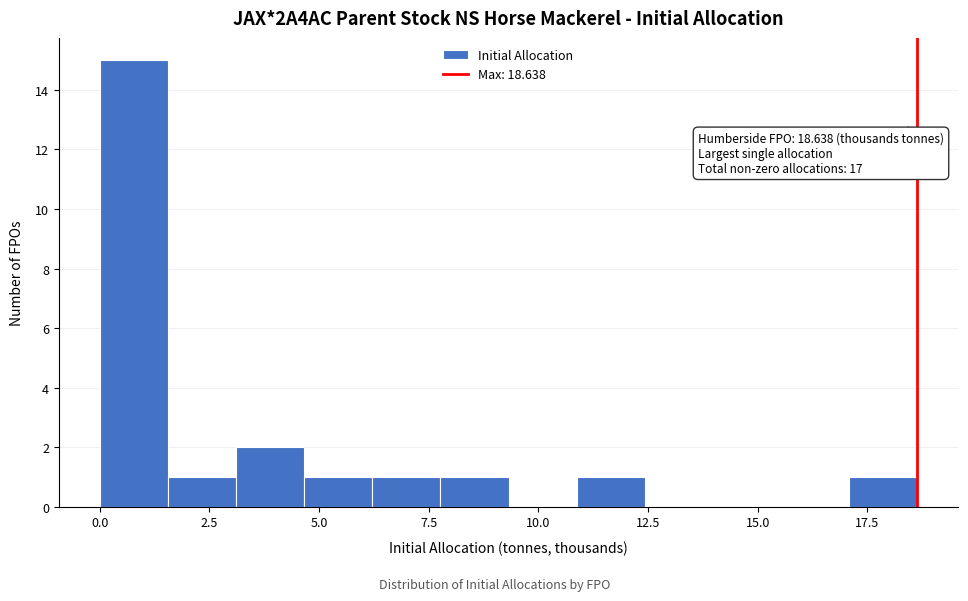

Around what value on the x-axis is the tallest bar? Give the approximate position of its centre, as read against the axis.

1.0